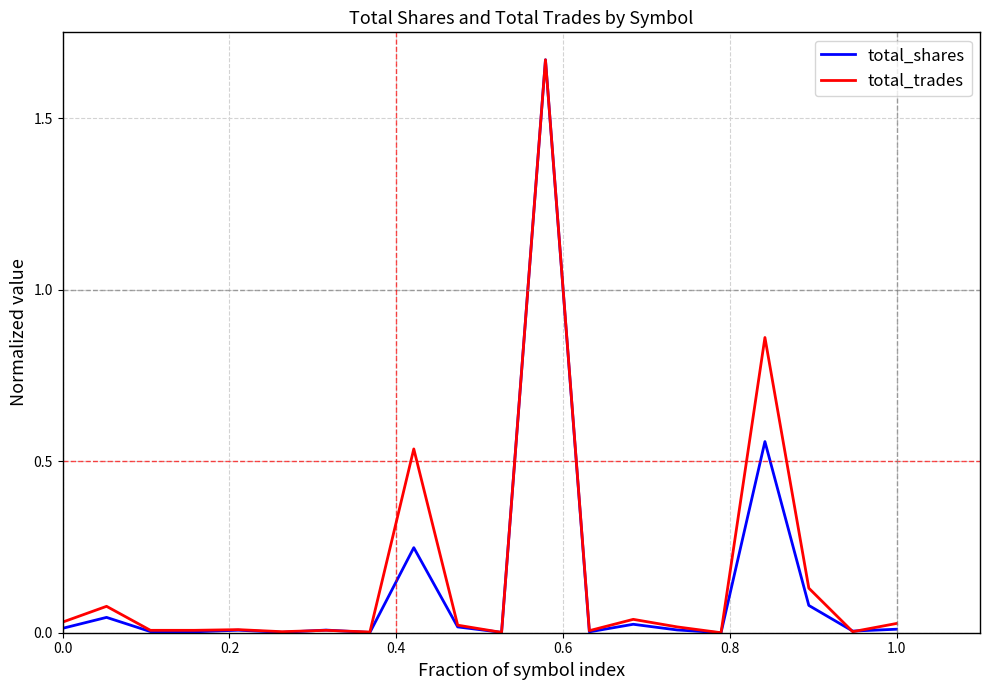

True or false: total_trades and total_shares cross at least once.

True